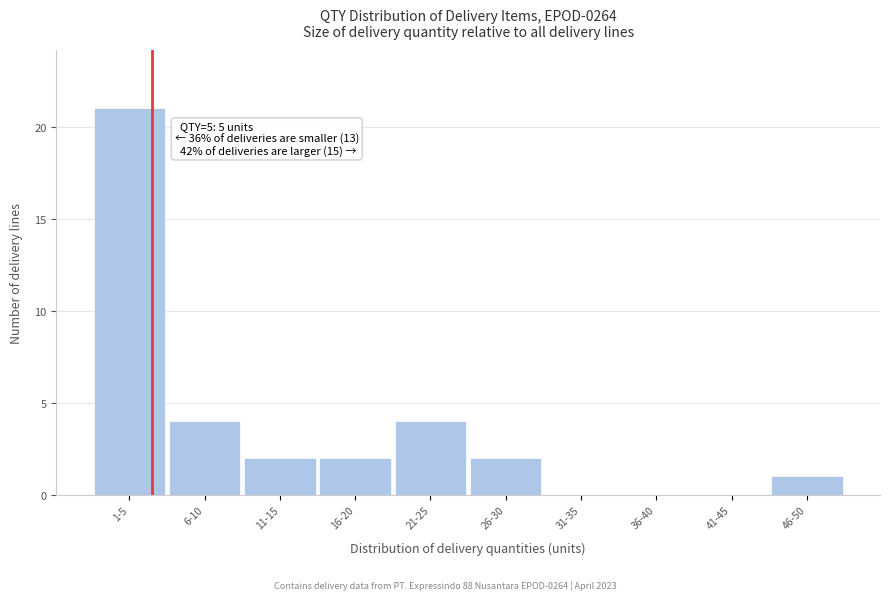

Reading right to left, list all the values displayed in this chart.

46-50=1	41-45=0	36-40=0	31-35=0	26-30=2	21-25=4	16-20=2	11-15=2	6-10=4	1-5=21